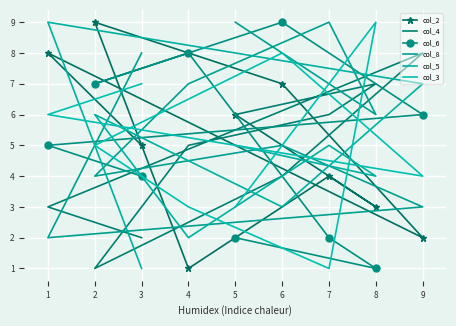

How many interior local valleys does the col_8 series have?

3